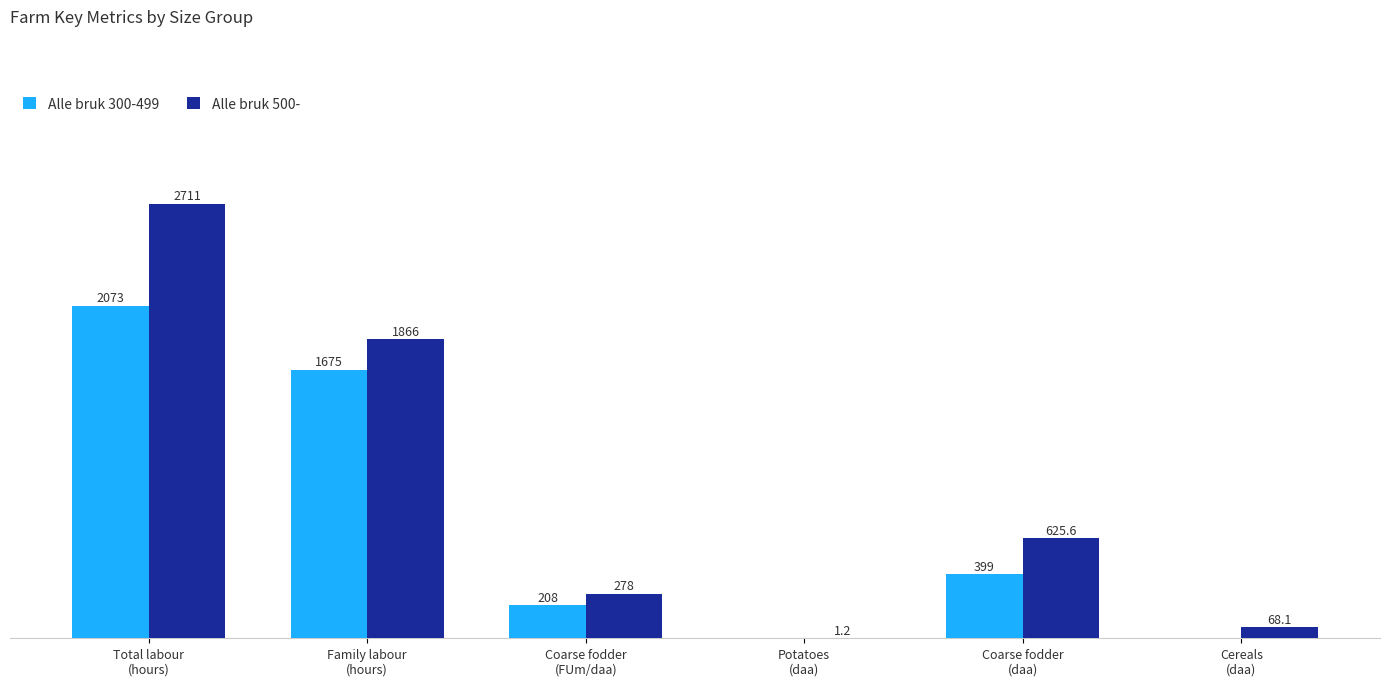

Which series has the largest total across all categories?

Alle bruk 500-